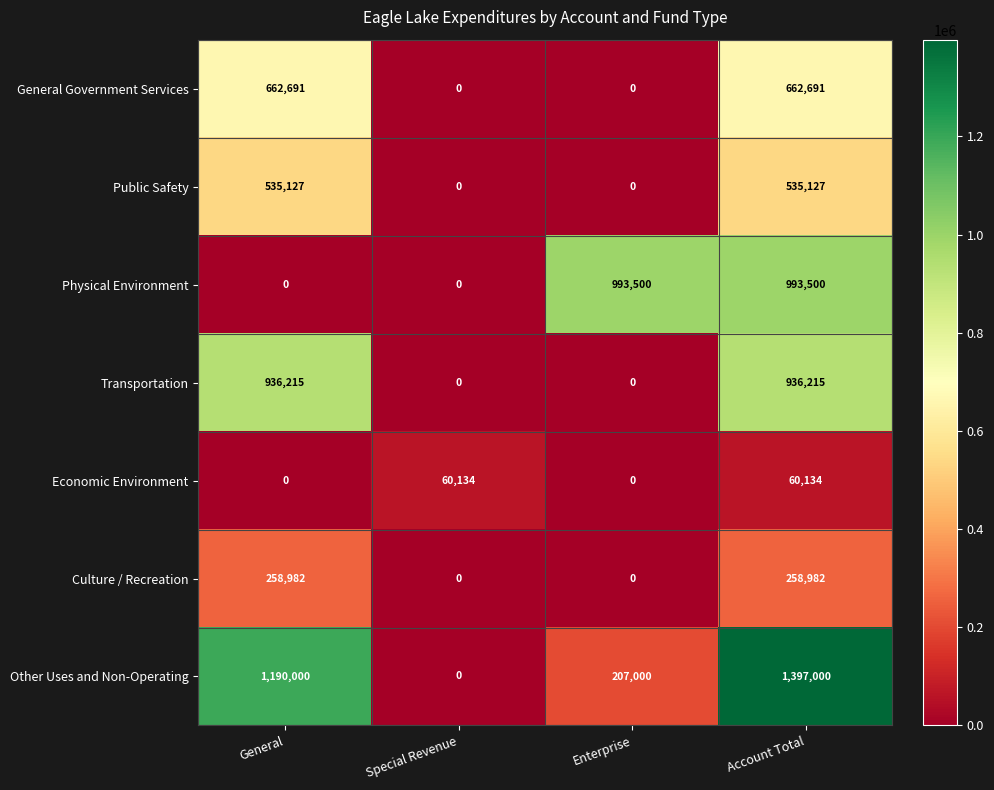

What is the difference between the maximum and minimum values in the Physical Environment series?

993500